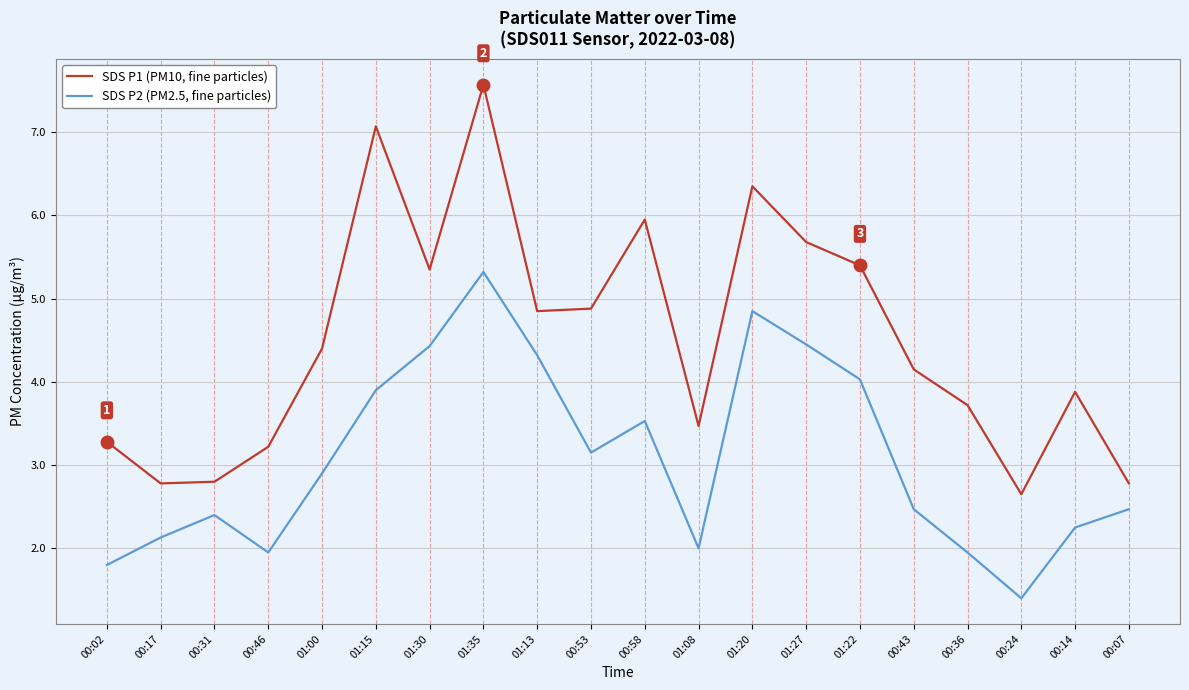

What is the total value across all series at 01:08?

5.5